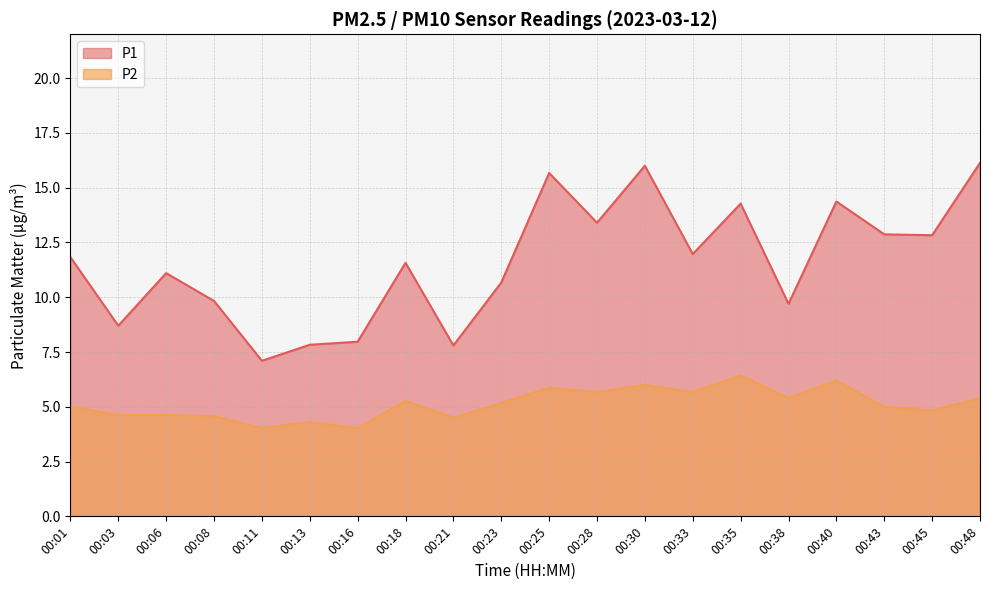

Between 00:16 and 00:21, which series saw the biggest shift?

P2